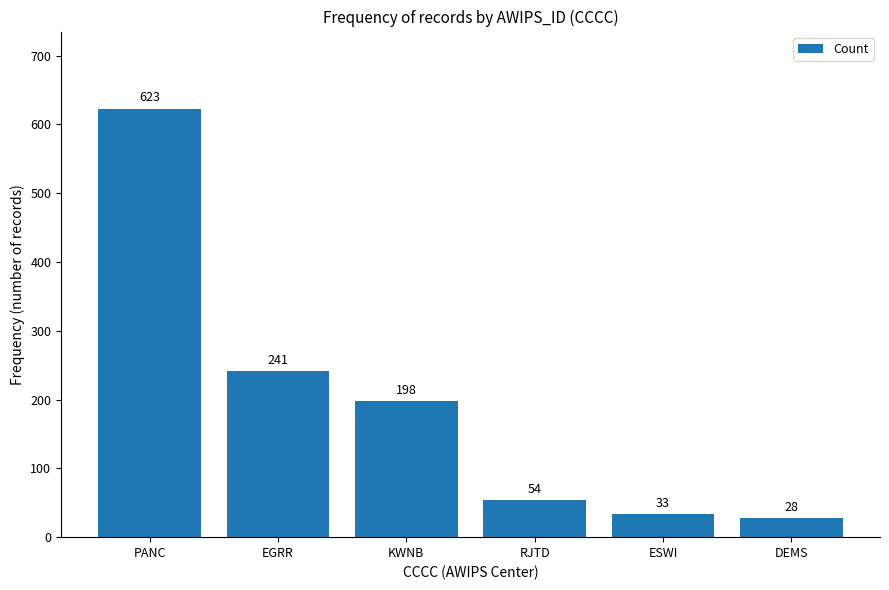

Where is the data nearest to the value 325?

EGRR